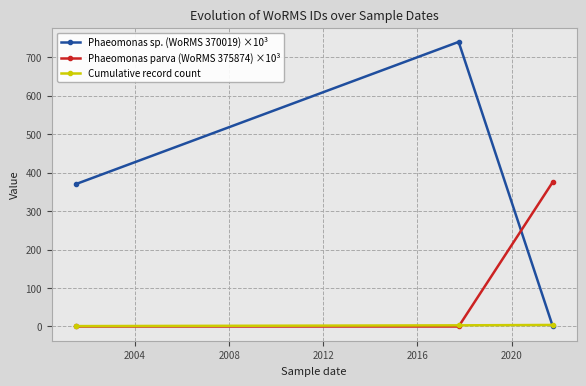

Which series has the largest total across all categories?

Phaeomonas sp. (WoRMS 370019) ×10³